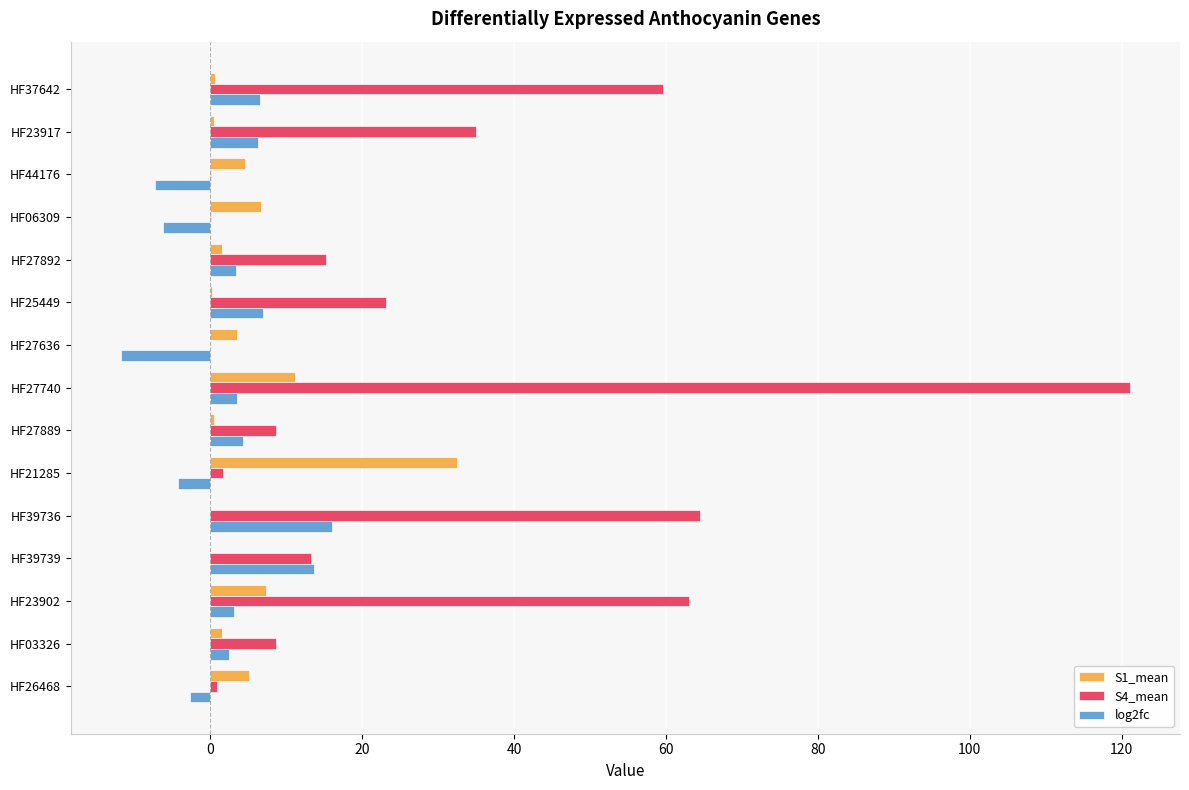

What is the average value of the S1_mean series?

5.0